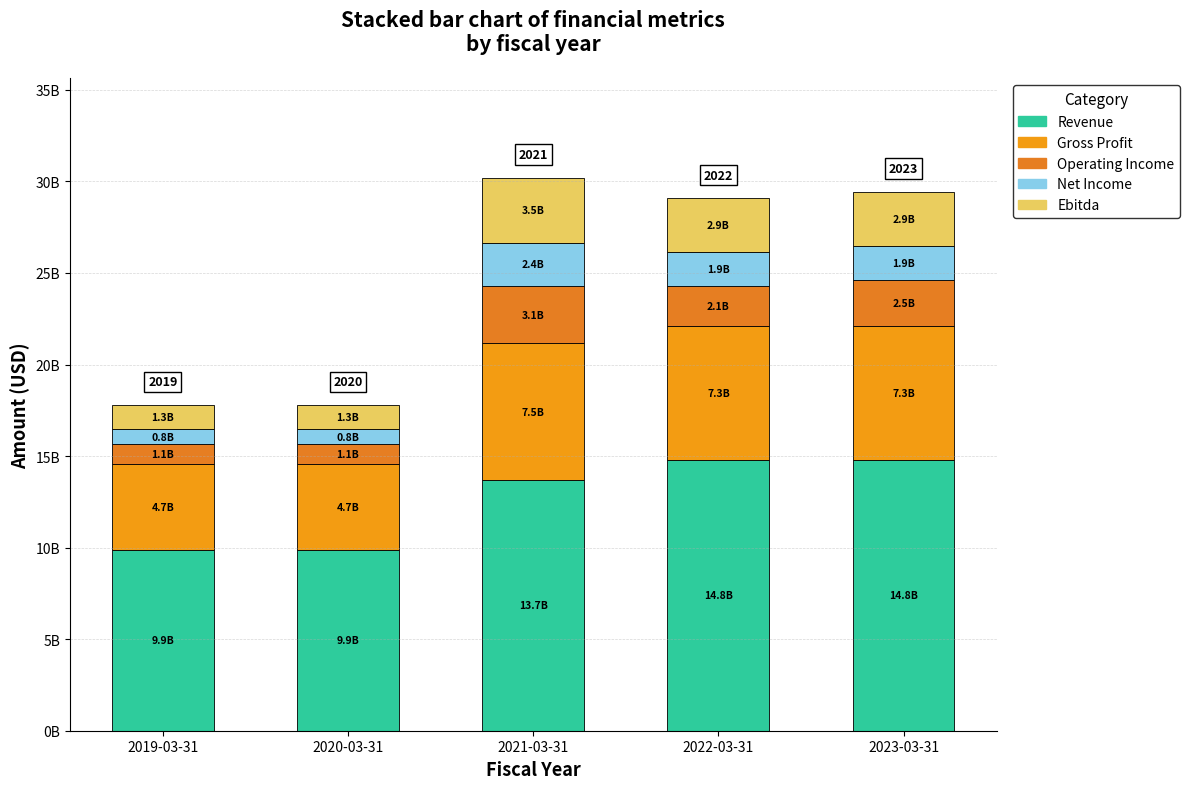

Rank the series at 2019-03-31 from highest to lowest value.

Revenue, Gross Profit, Ebitda, Operating Income, Net Income